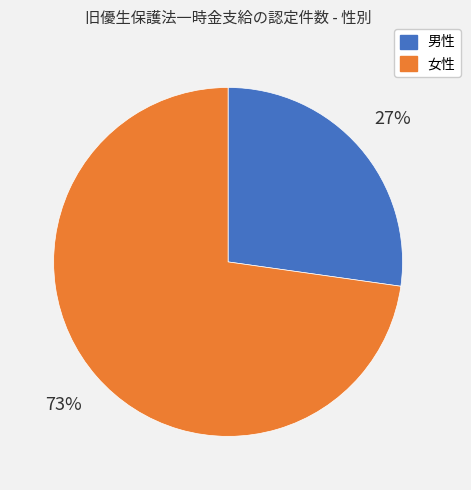

What percentage is the 女性 slice, to the nearest percent?

73%